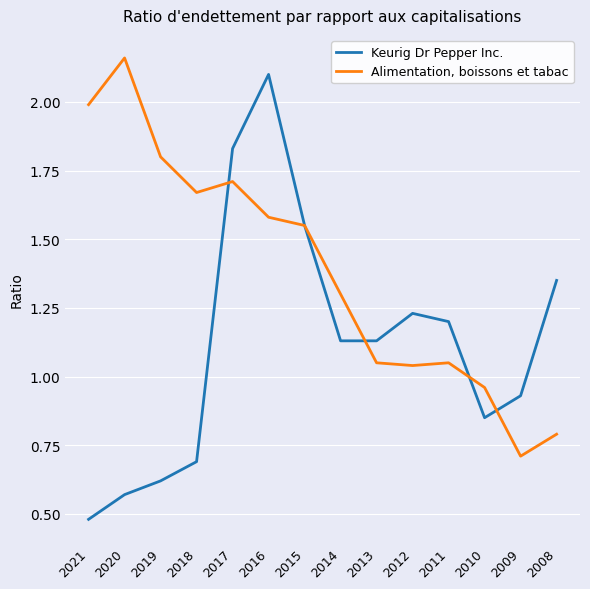

True or false: Keurig Dr Pepper Inc. has more than 1 interior local peaks.

True